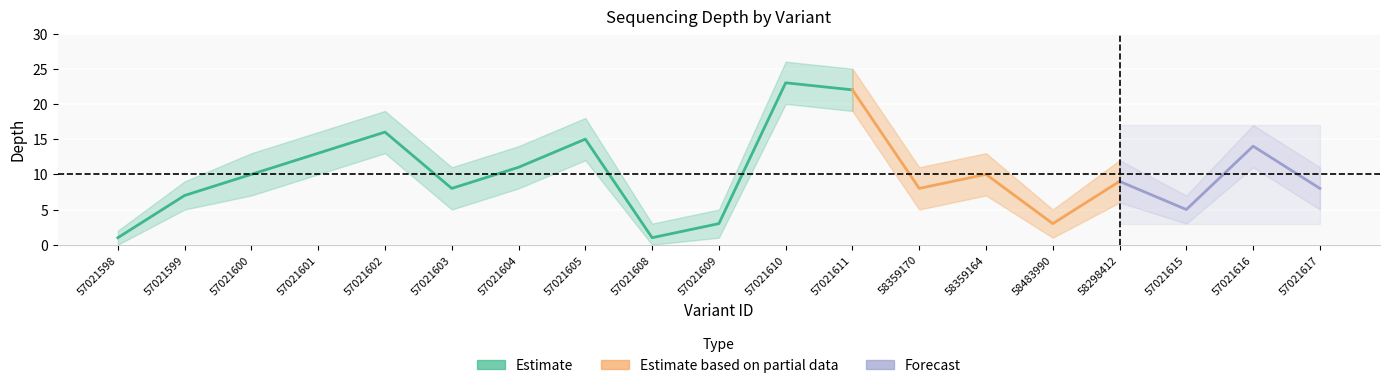

What is the difference between the second highest and second lowest values in the depth series?

21